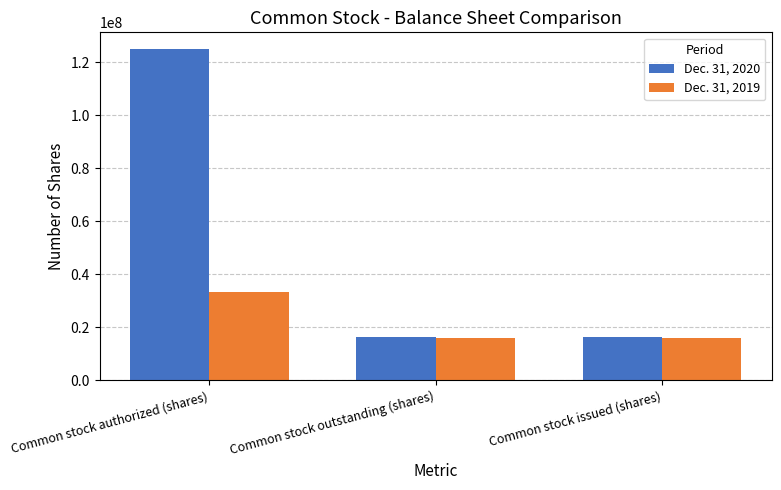

What is the difference between the maximum and minimum values in the Dec. 31, 2019 series?

17204471